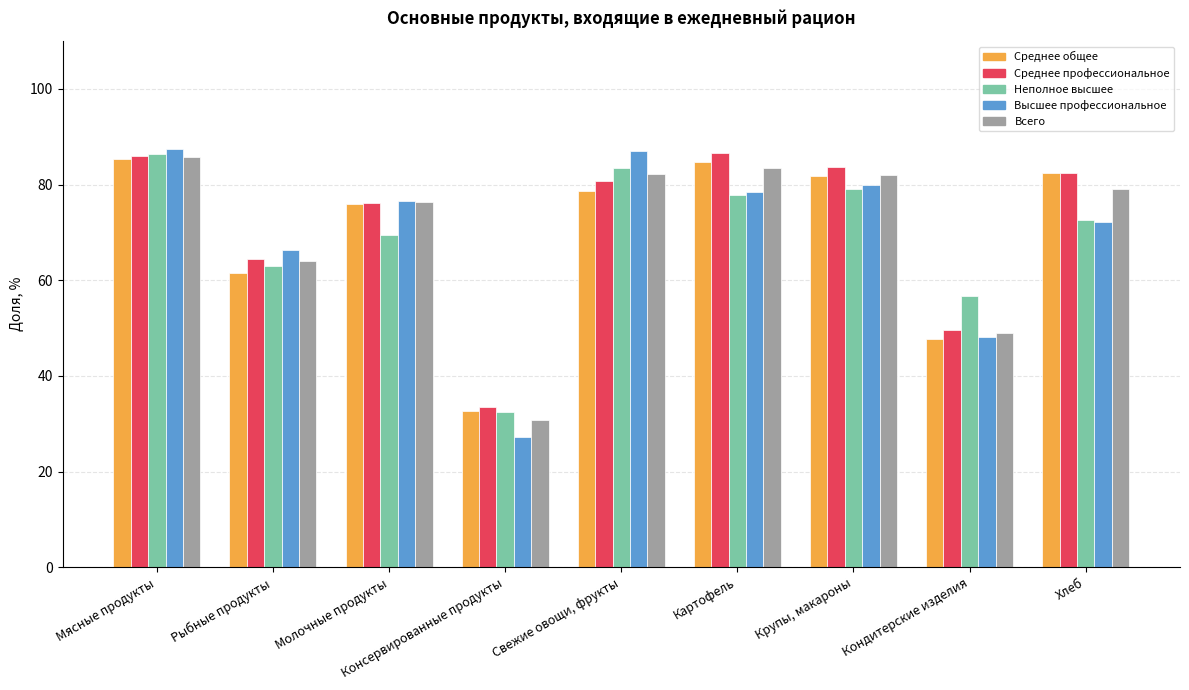

How many bars are there in each group?

5